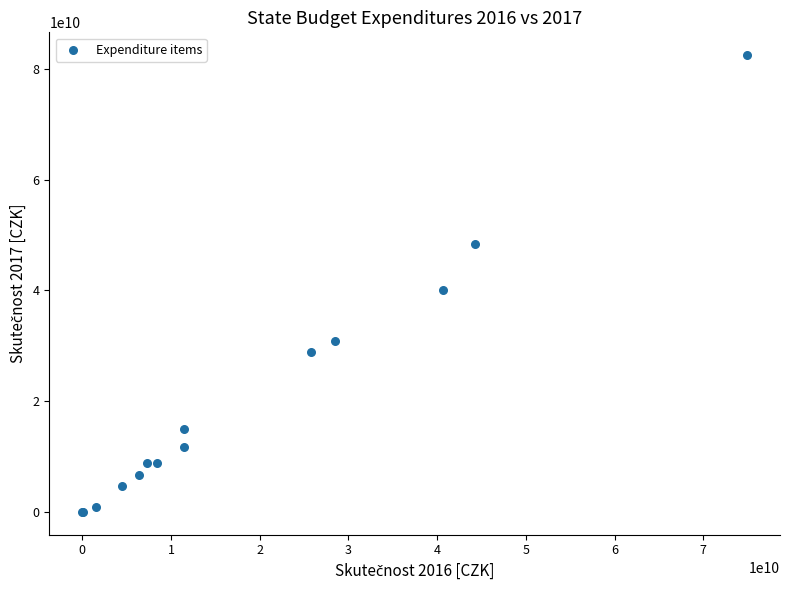

What Y value in the scatter plot is closest to 41232292809?

39991417047.2